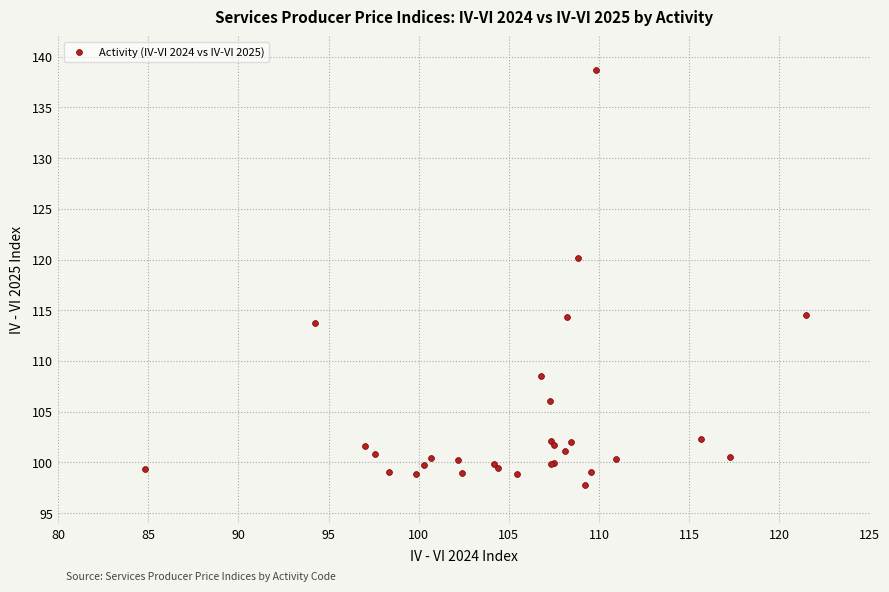

What Y value in the scatter plot is closest to 118?

120.1